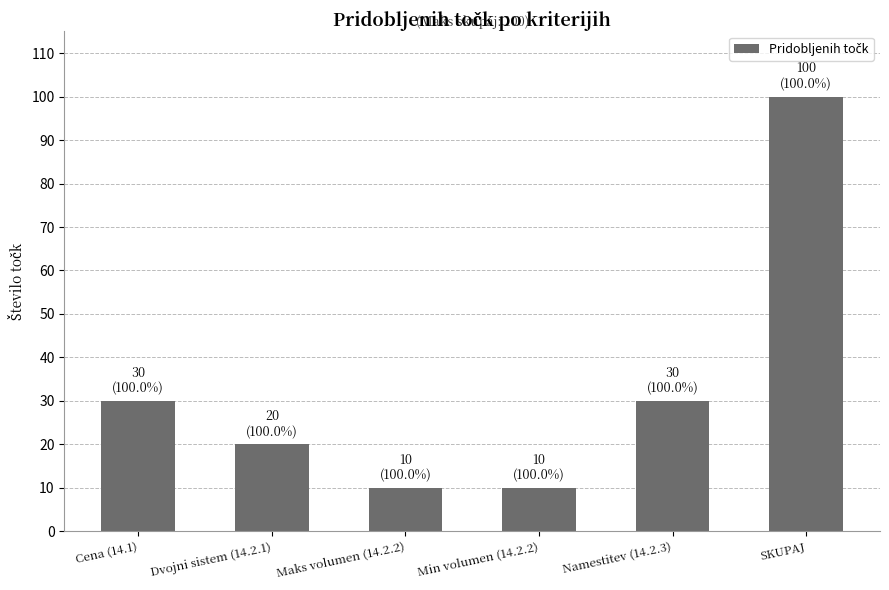

The chart shows a value of 100 at SKUPAJ. True or false?

True